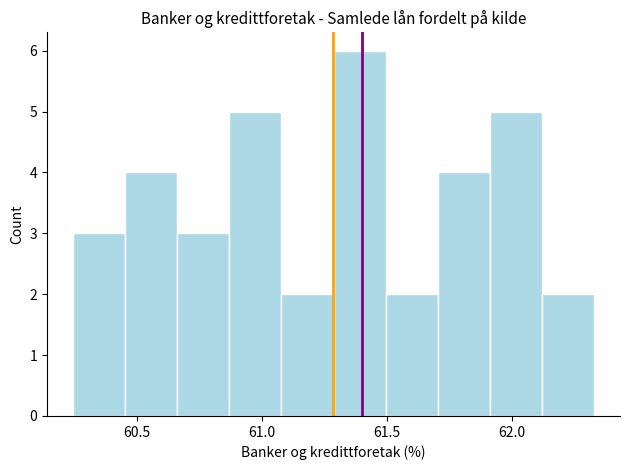

Reading left to right, transcribe this chart: for each bar, give the range it covers on the x-axis and its height. Neither the bar edges nor the heights are printed on the chart, so give them approximately, as read against the axes.

60.25 to 60.45: 3
60.45 to 60.65: 4
60.65 to 60.85: 3
60.85 to 61.10: 5
61.10 to 61.30: 2
61.30 to 61.50: 6
61.50 to 61.70: 2
61.70 to 61.90: 4
61.90 to 62.10: 5
62.10 to 62.35: 2